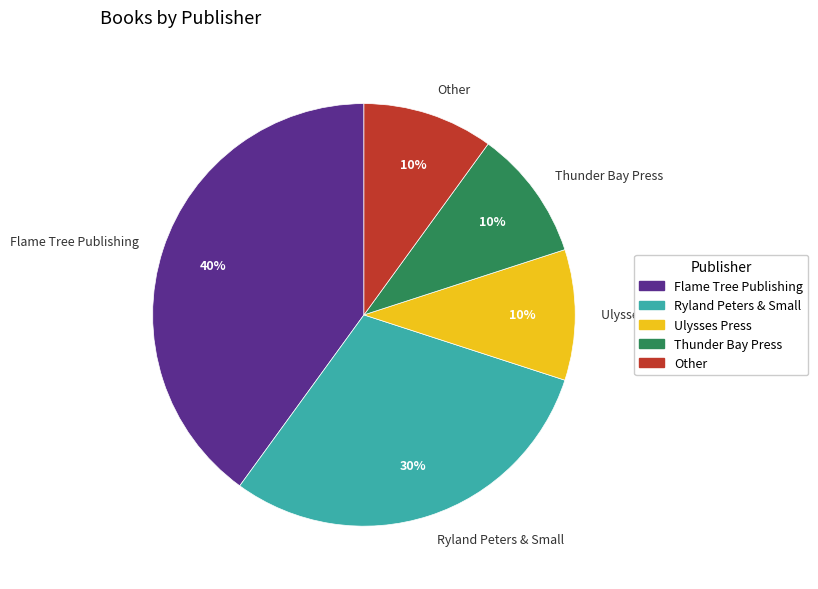

Which category has the biggest portion of the pie?

Flame Tree Publishing